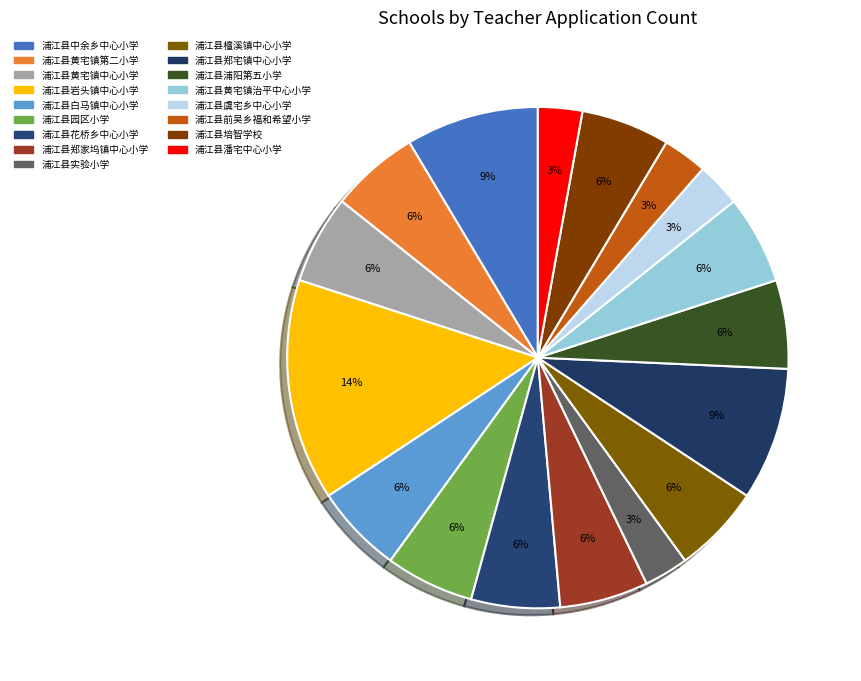

How many segments does this pie chart have?

17